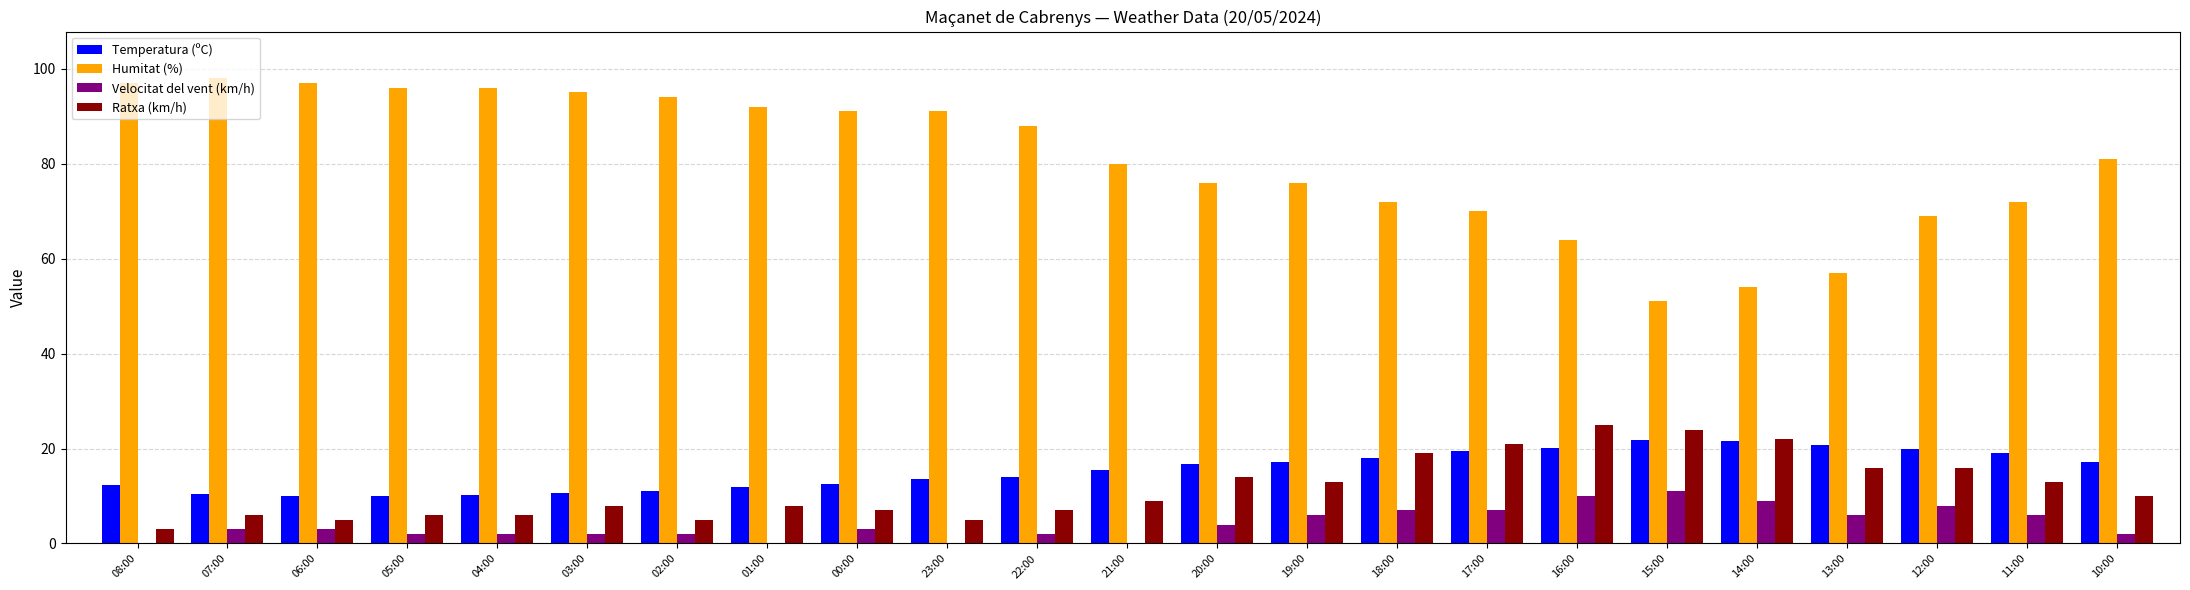

What is the sum of the Temperatura (ºC) values at 17:00 and 16:00?

39.6